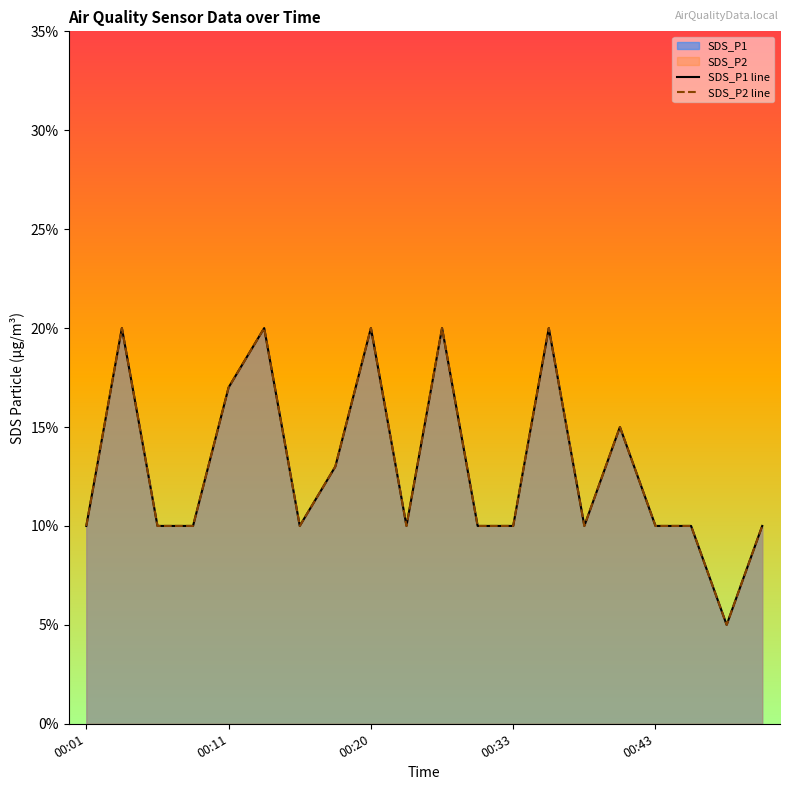

True or false: SDS_P1 line and SDS_P2 line cross at least once.

False